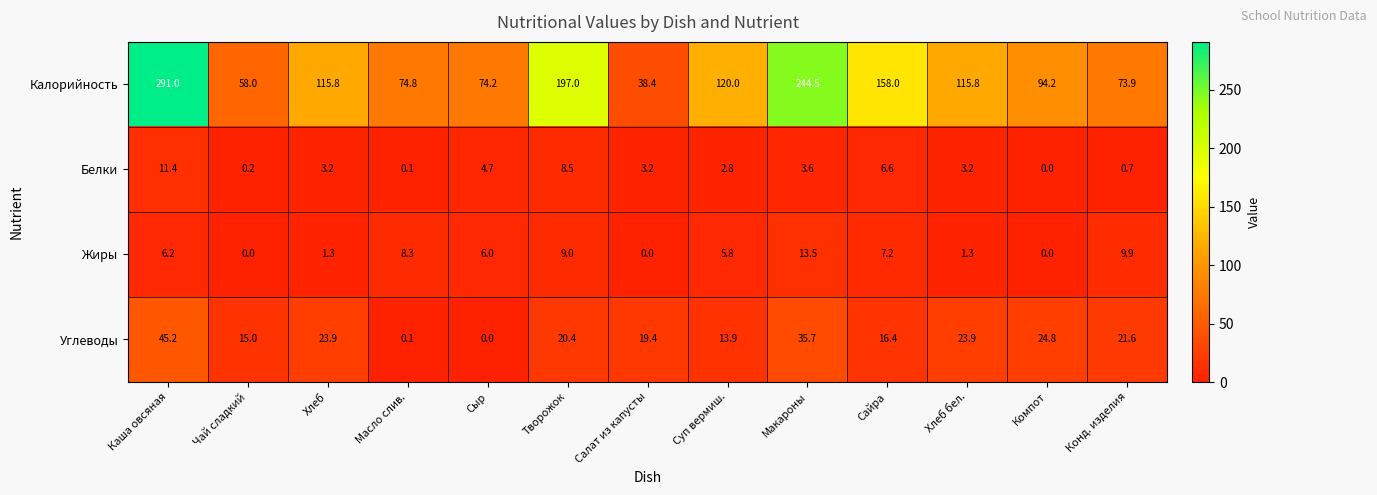

What is the greatest value displayed?

291.0